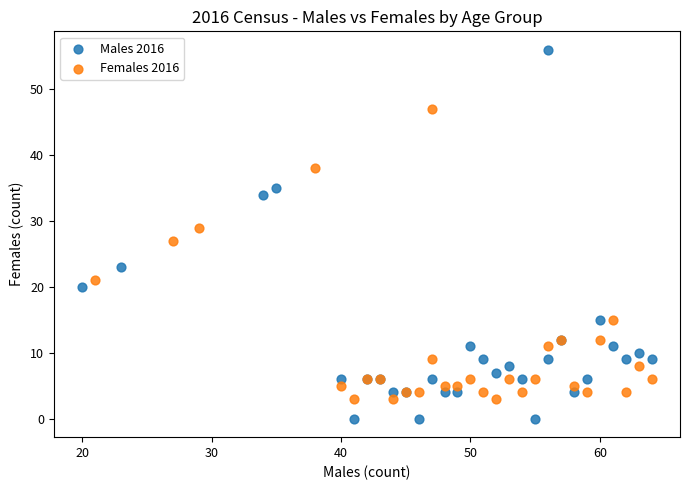

Which series reaches the maximum Y coordinate?

Males 2016